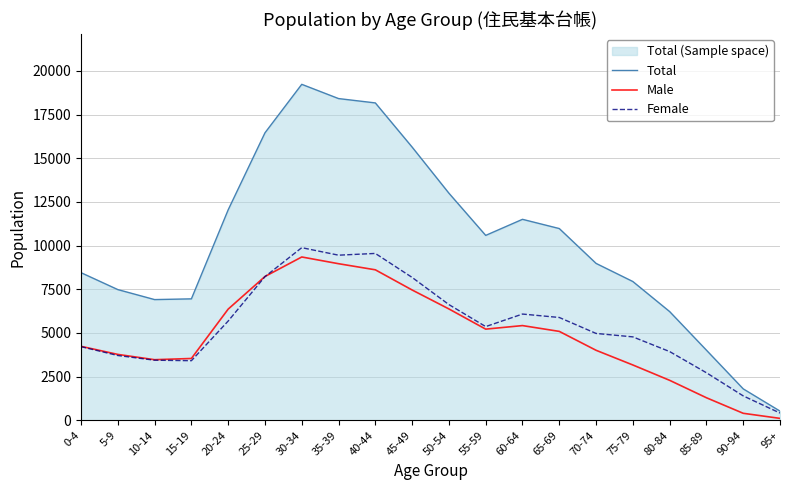

At which category does Total reach its first local valley?

10-14